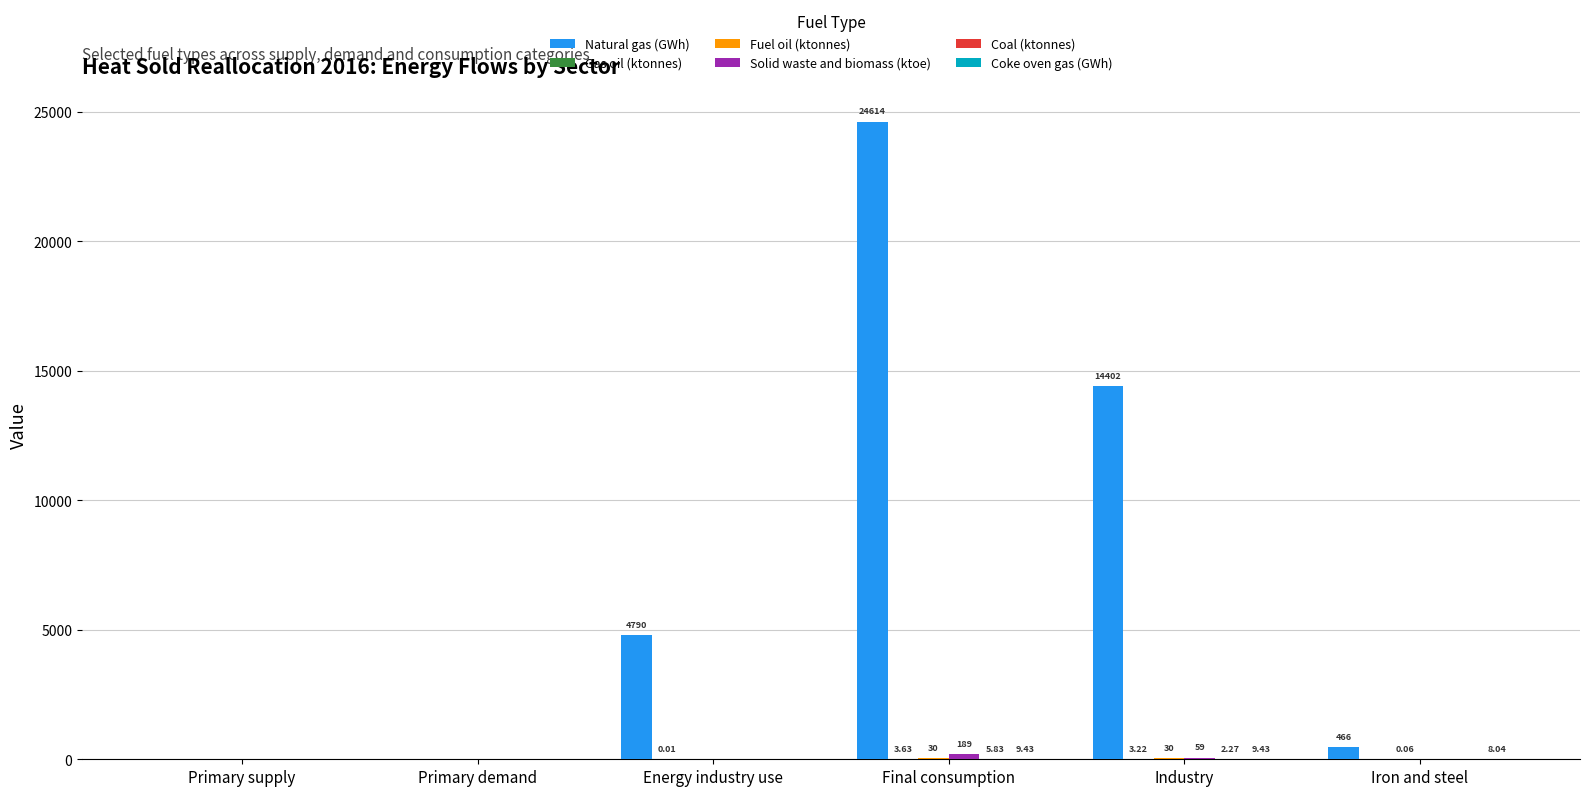

Between Energy industry use and Final consumption, which series saw the biggest shift?

Natural gas (GWh)